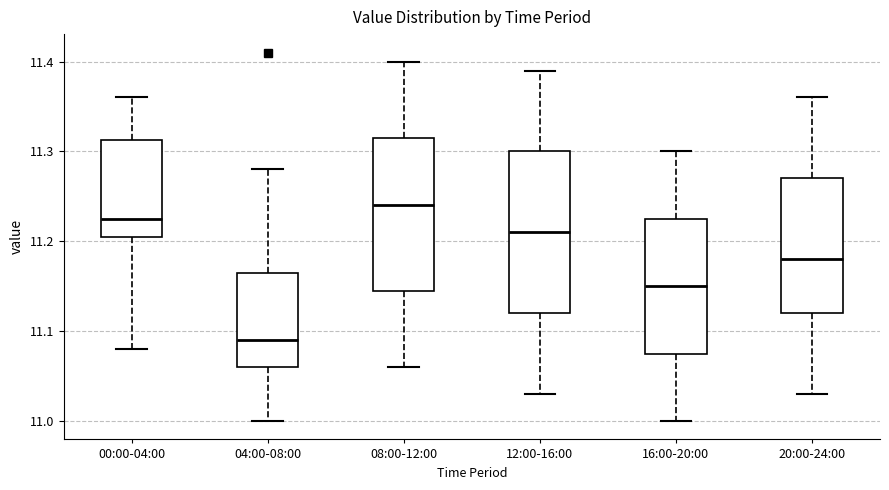

Where does the upper whisker of the box for 12:00-16:00 end on the y-axis? The values are not printed on the chart, so give them approximately, as read against the axis.

11.39